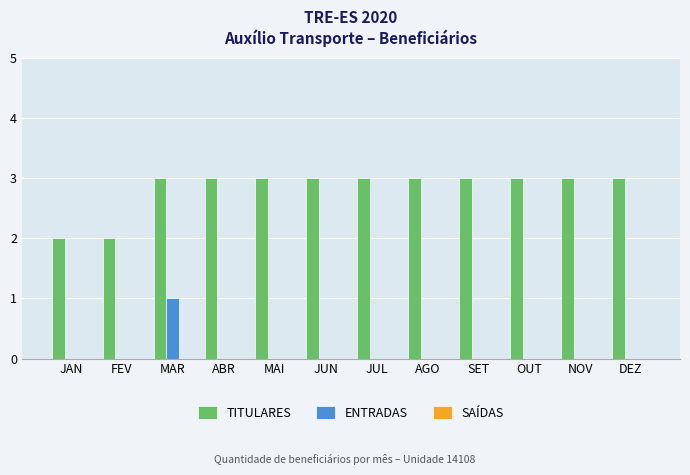

What is the sum of the TITULARES values at AGO and JAN?

5